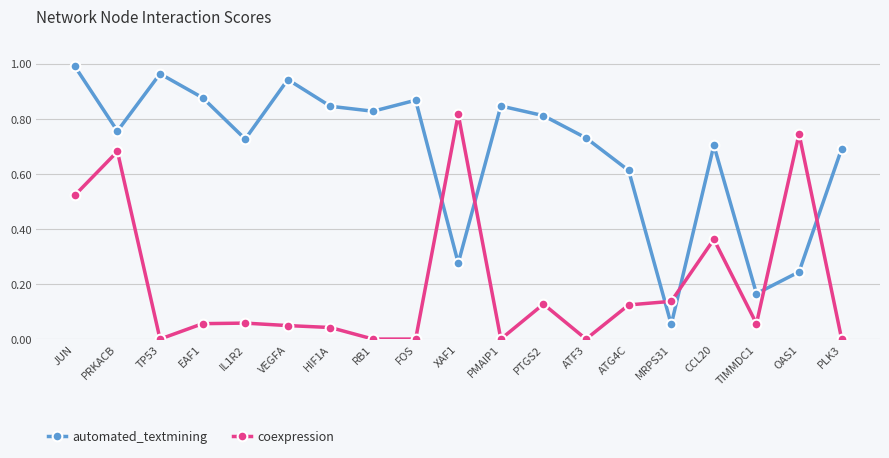

Which label corresponds to the largest value in the chart?

JUN